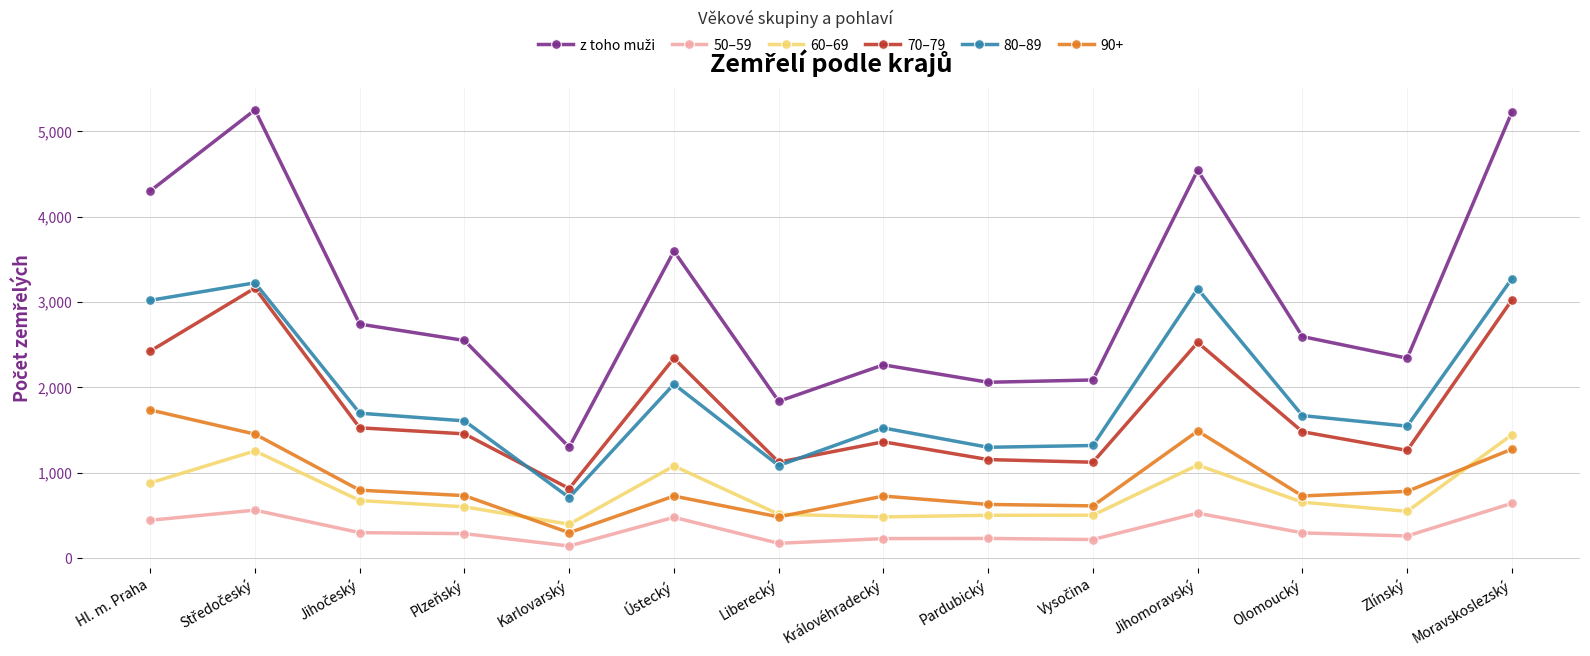

What is the label of the 9th point from the left?

Pardubický